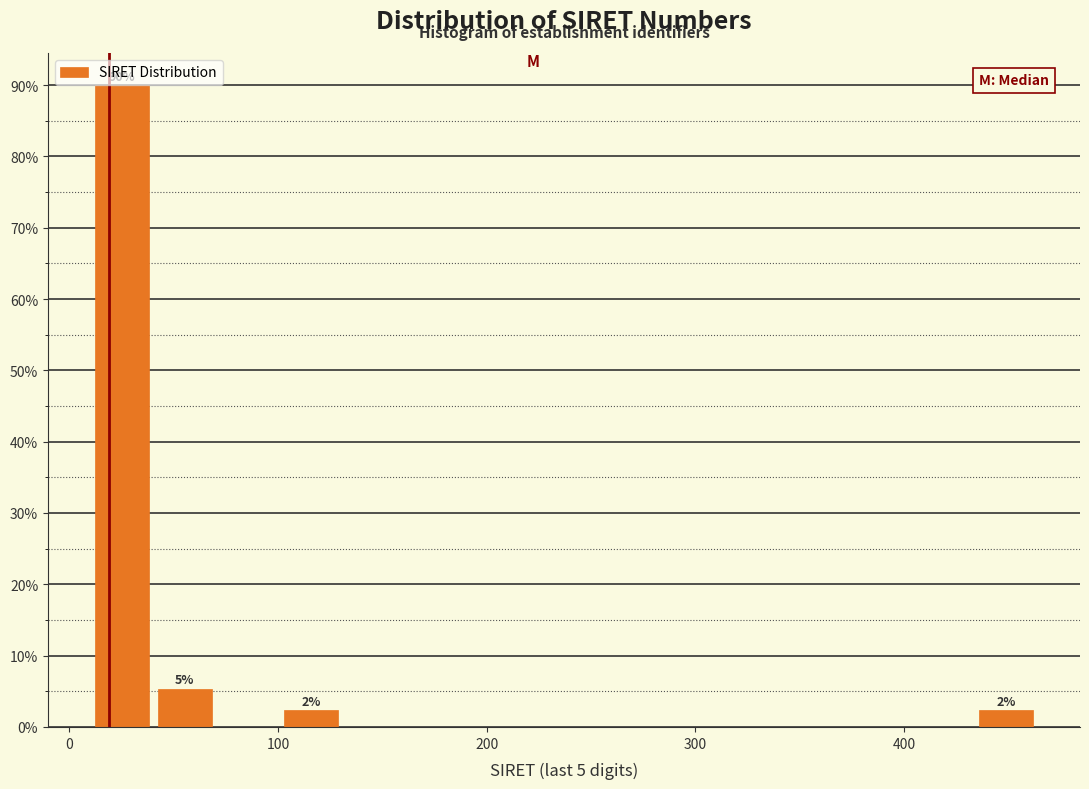

Read against the x-axis, roughly where is the centre of the tallest bar?

30